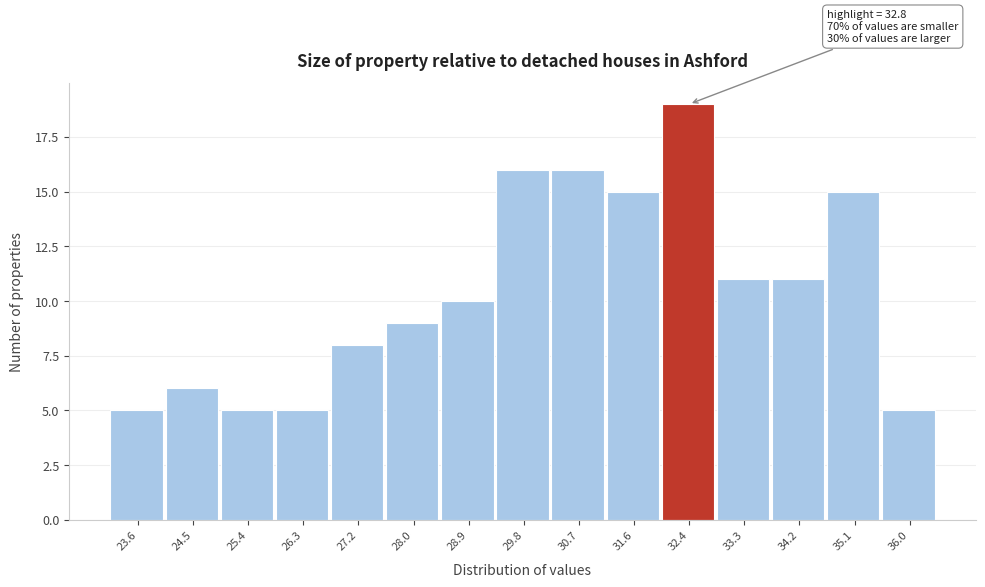

Which range on the x-axis has the tallest bar?

32.00 to 32.88